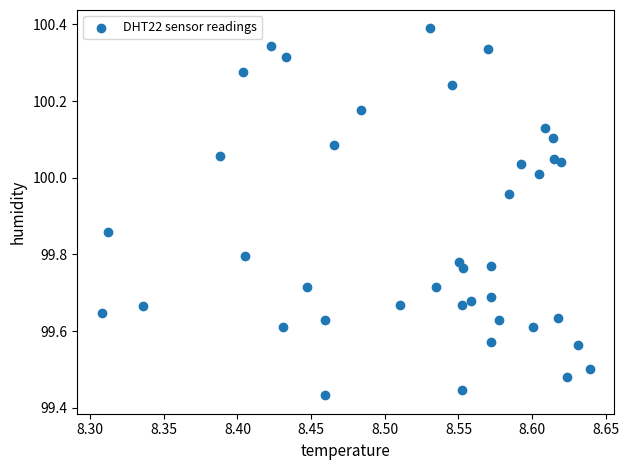

What is the range of Y values (max minus min)?

1.0